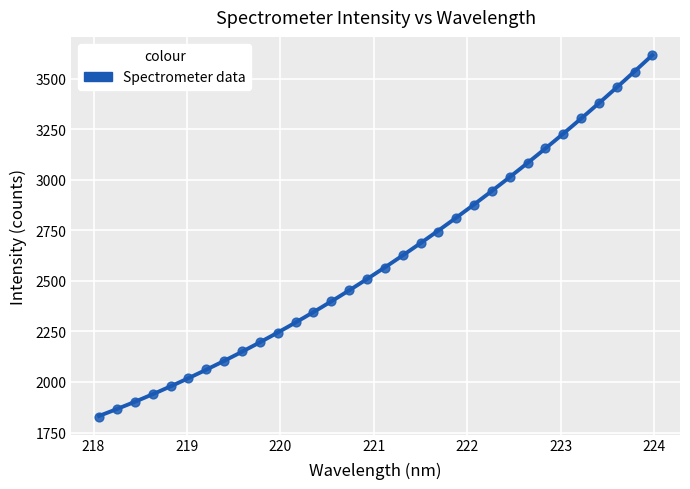

What is the range of X values (max minus min)?

5.9